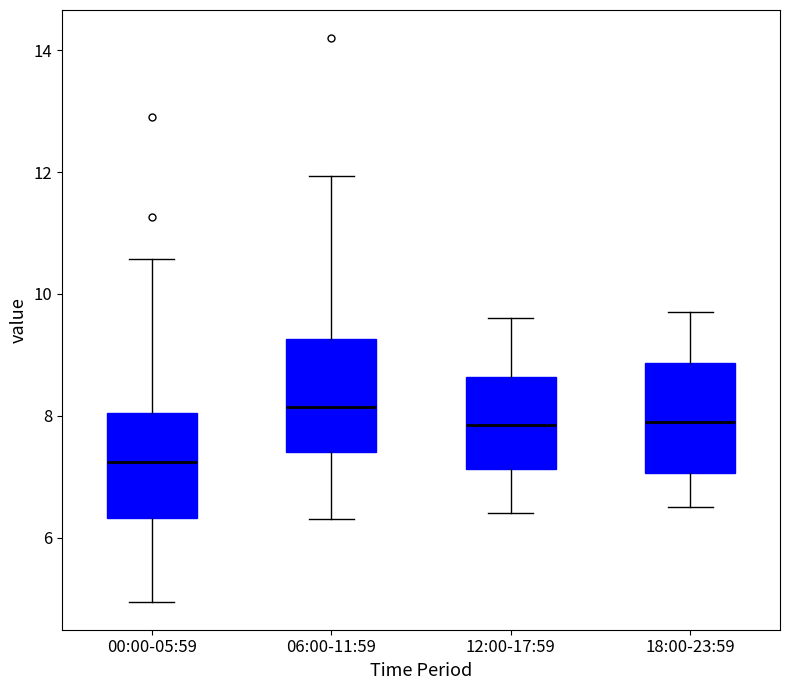

Reading left to right, transcribe this box plot: for each box, give where its median line is, the range the box spans, and where its two whiskers end, as read against the y-axis. The values are not printed on the chart, so give them approximately, as read against the axis.

00:00-05:59: median 7.2, box 6.4 to 8.0, whiskers 5.0 to 10.6
06:00-11:59: median 8.2, box 7.4 to 9.2, whiskers 6.4 to 12.0
12:00-17:59: median 7.8, box 7.2 to 8.6, whiskers 6.4 to 9.6
18:00-23:59: median 8.0, box 7.0 to 8.8, whiskers 6.6 to 9.8